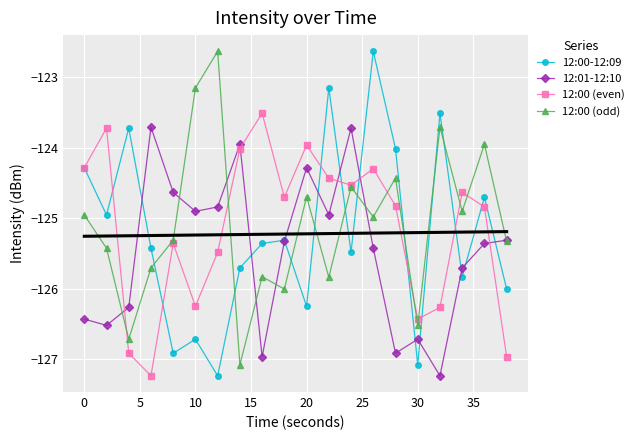

What is the smallest value displayed?

-127.2